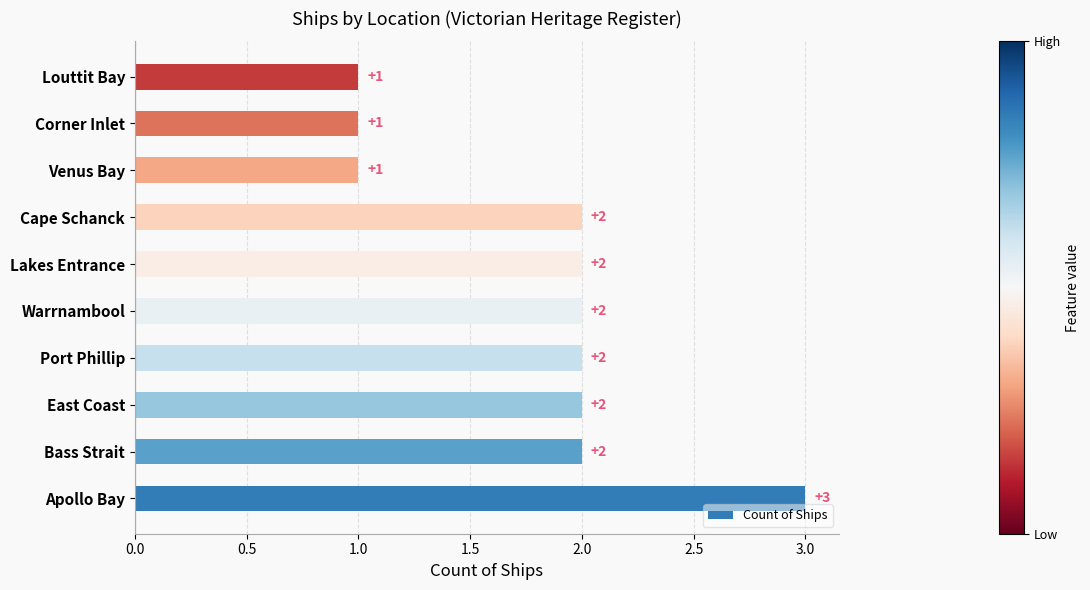

Between Port Phillip and Corner Inlet, which is larger?

Port Phillip